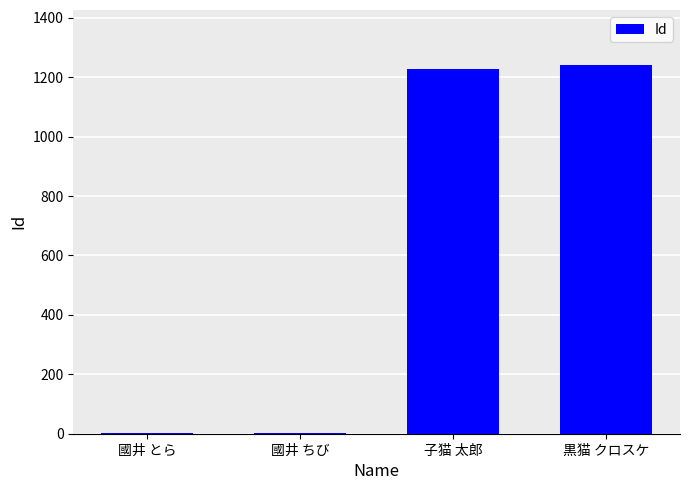

The value at 國井 とら is 1. True or false?

True